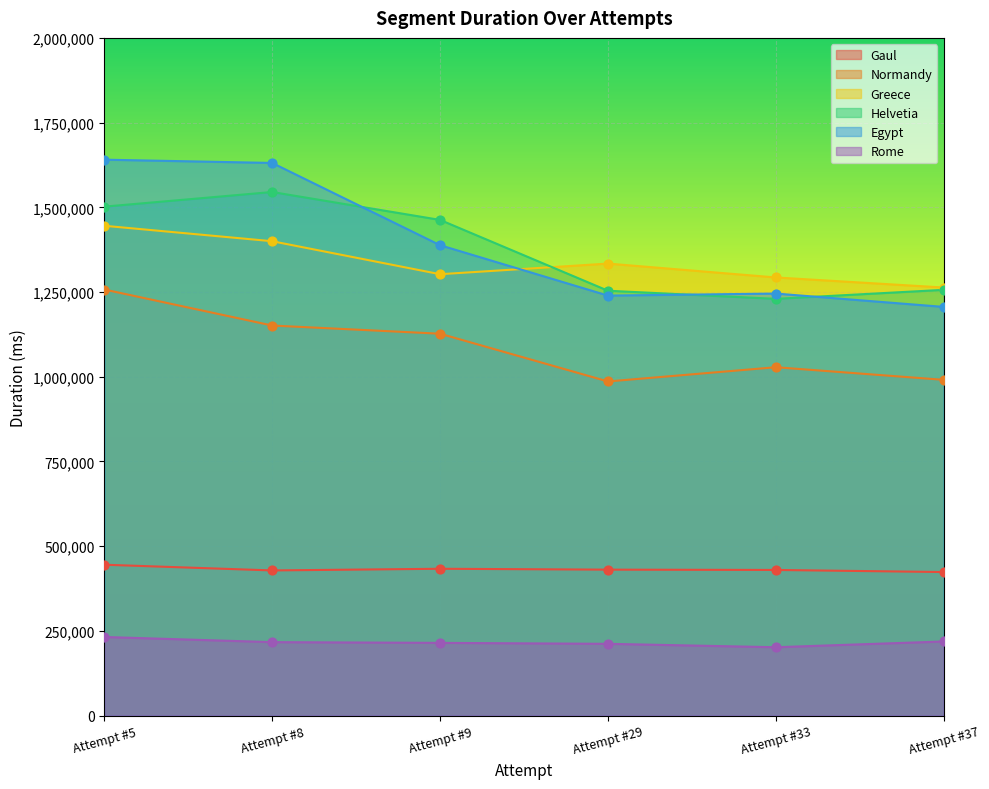

Which series has the widest spread of Y values?

Egypt